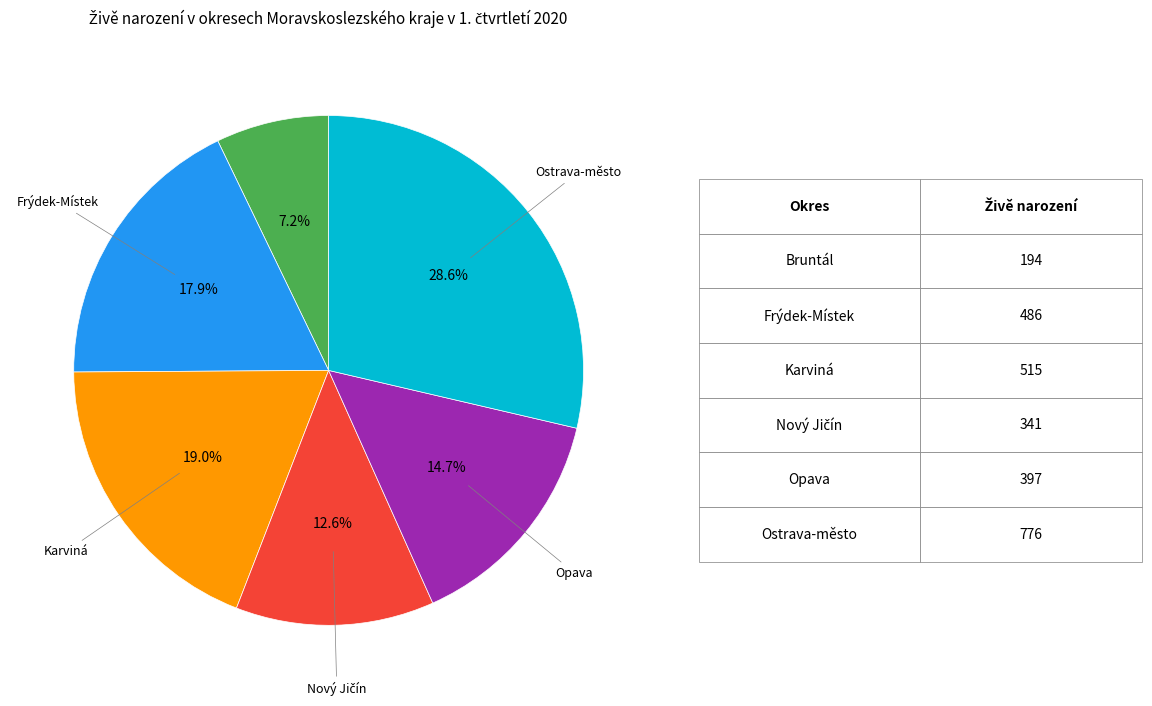

Count the number of slices in the pie.

6